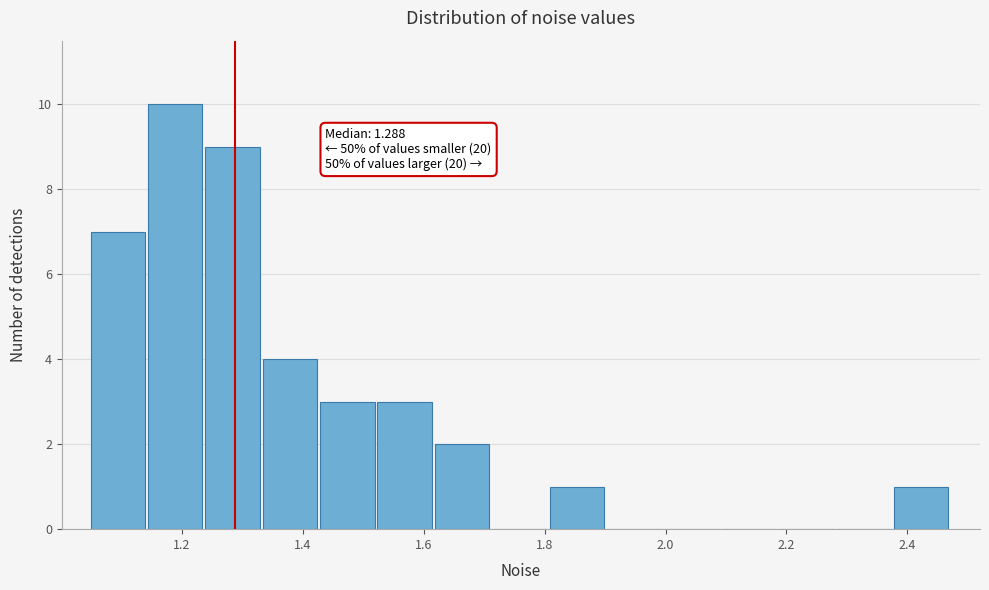

Over which range of the x-axis is the bar tallest?

1.14 to 1.24